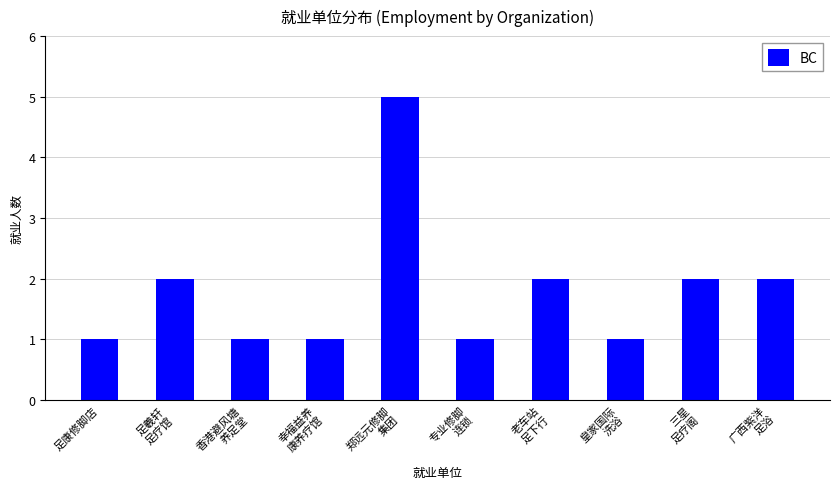

What is the value of the 9th bar from the left?

2